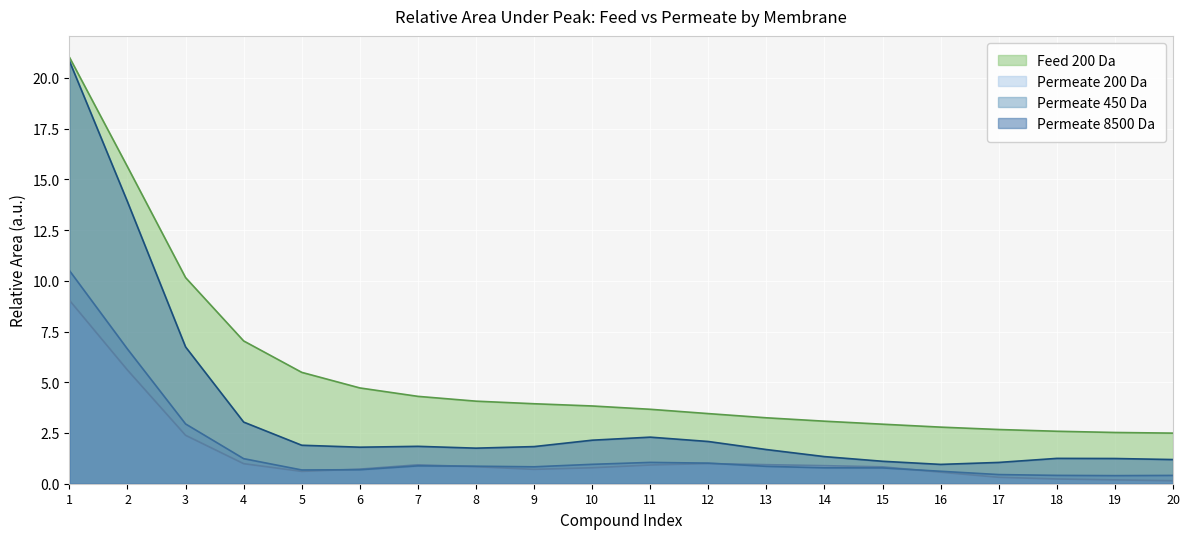

True or false: Permeate 200 Da and Permeate 450 Da cross at least once.

True